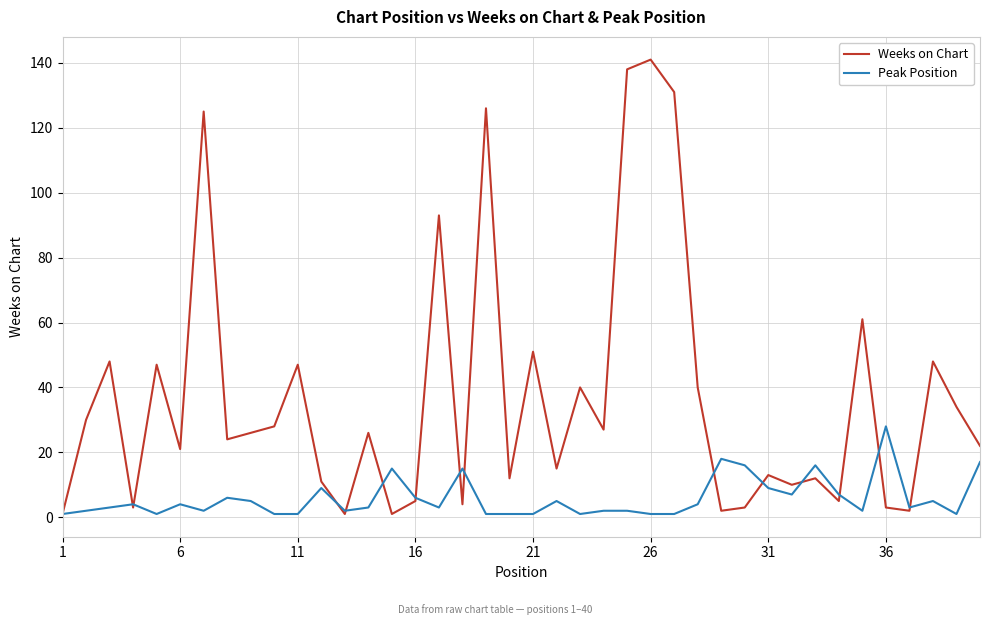

What are all the series names shown in the legend?

Weeks on Chart, Peak Position